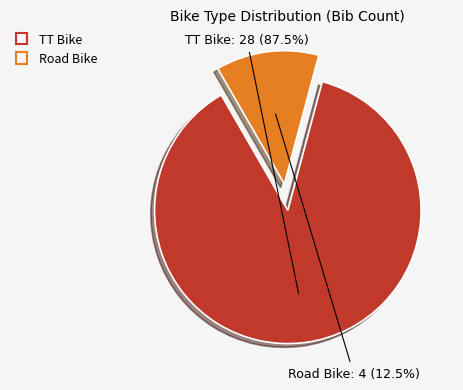

Rank the categories by value from highest to lowest.

TT Bike, Road Bike